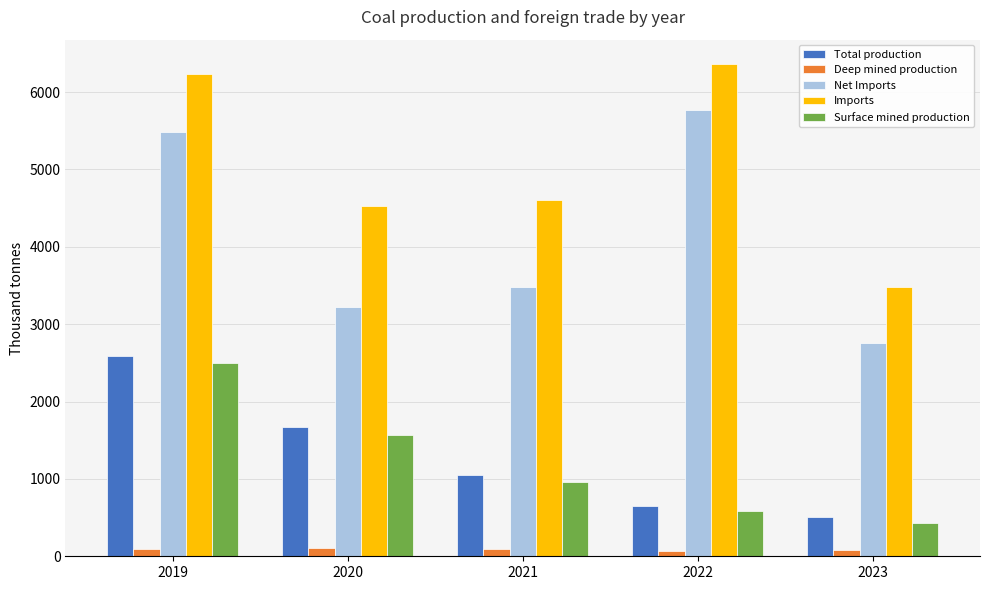

What is the highest value of the Total production series?

2591.4